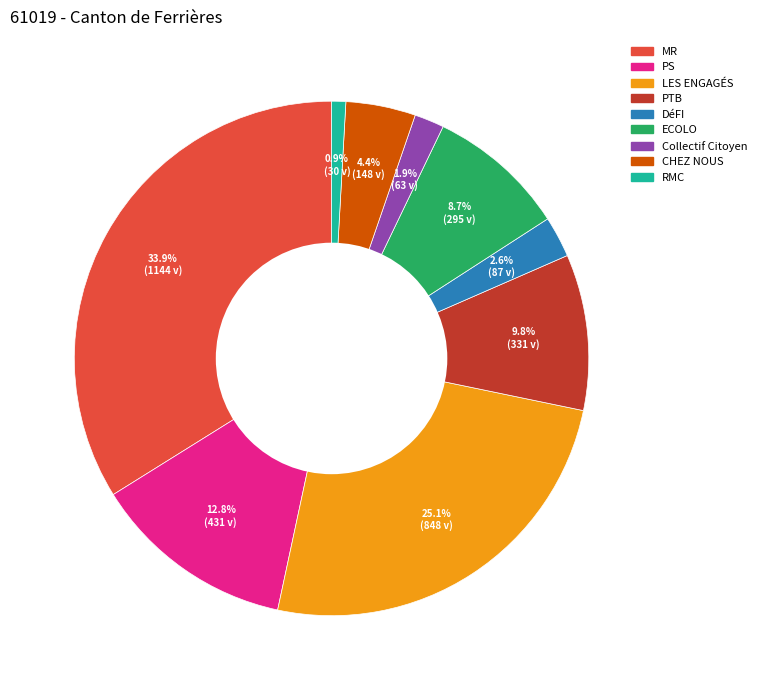

To the nearest percent, what is the combined percentage of PS and PTB?

23%